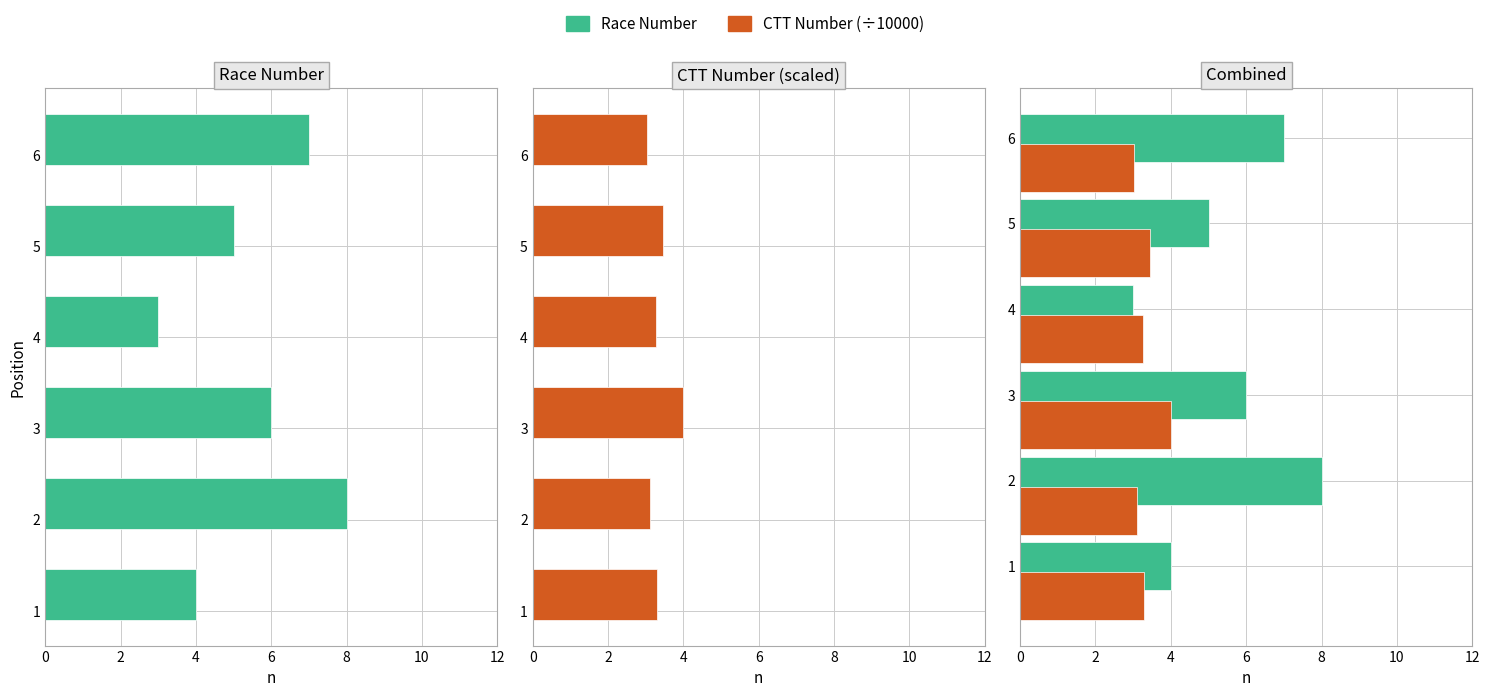

What is the value of the Race Number bar at the 4th from the left?

3.0